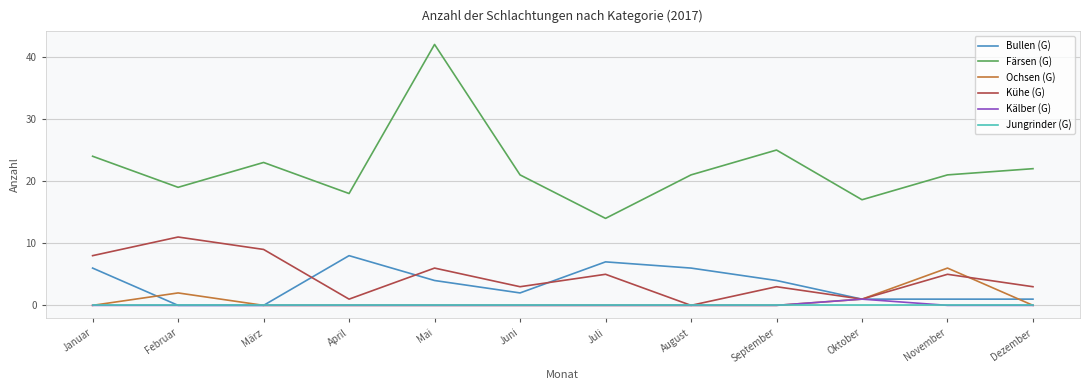

Reading right to left, extract all data points from this chart.

Bullen (G): 1	1	1	4	6	7	2	4	8	0	0	6
Färsen (G): 22	21	17	25	21	14	21	42	18	23	19	24
Ochsen (G): 0	6	1	0	0	0	0	0	0	0	2	0
Kühe (G): 3	5	1	3	0	5	3	6	1	9	11	8
Kälber (G): 0	0	1	0	0	0	0	0	0	0	0	0
Jungrinder (G): 0	0	0	0	0	0	0	0	0	0	0	0